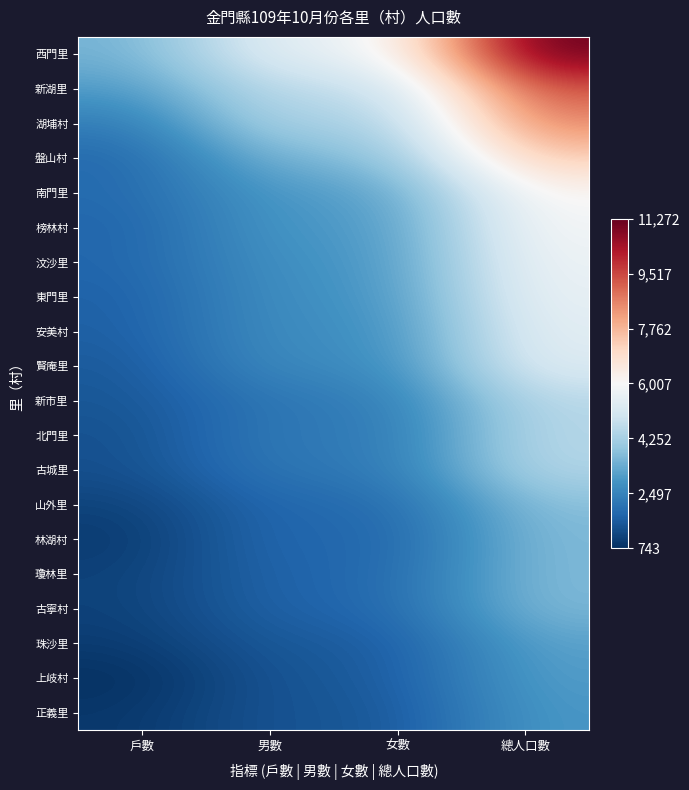

What is the total value across all series at 女數?

54323